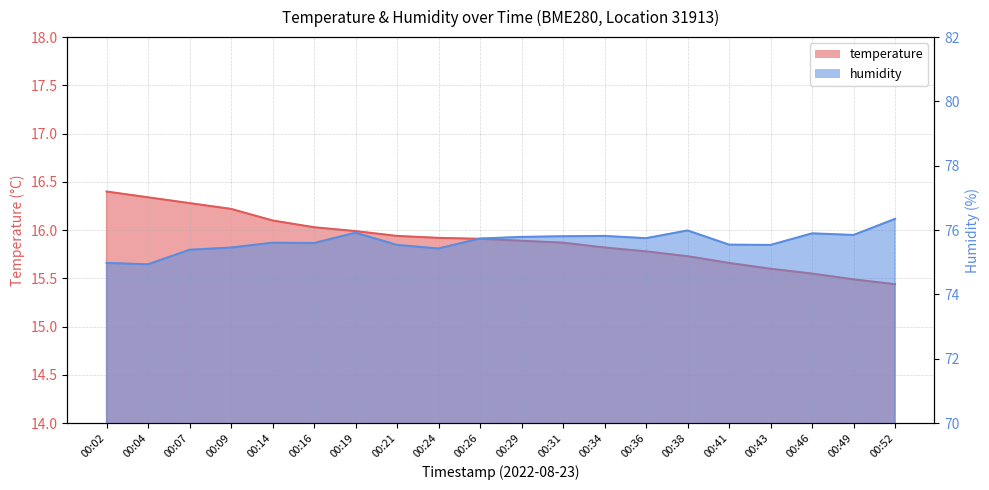

Rank the categories by temperature value from highest to lowest.

00:02, 00:04, 00:07, 00:09, 00:14, 00:16, 00:19, 00:21, 00:24, 00:26, 00:29, 00:31, 00:34, 00:36, 00:38, 00:41, 00:43, 00:46, 00:49, 00:52